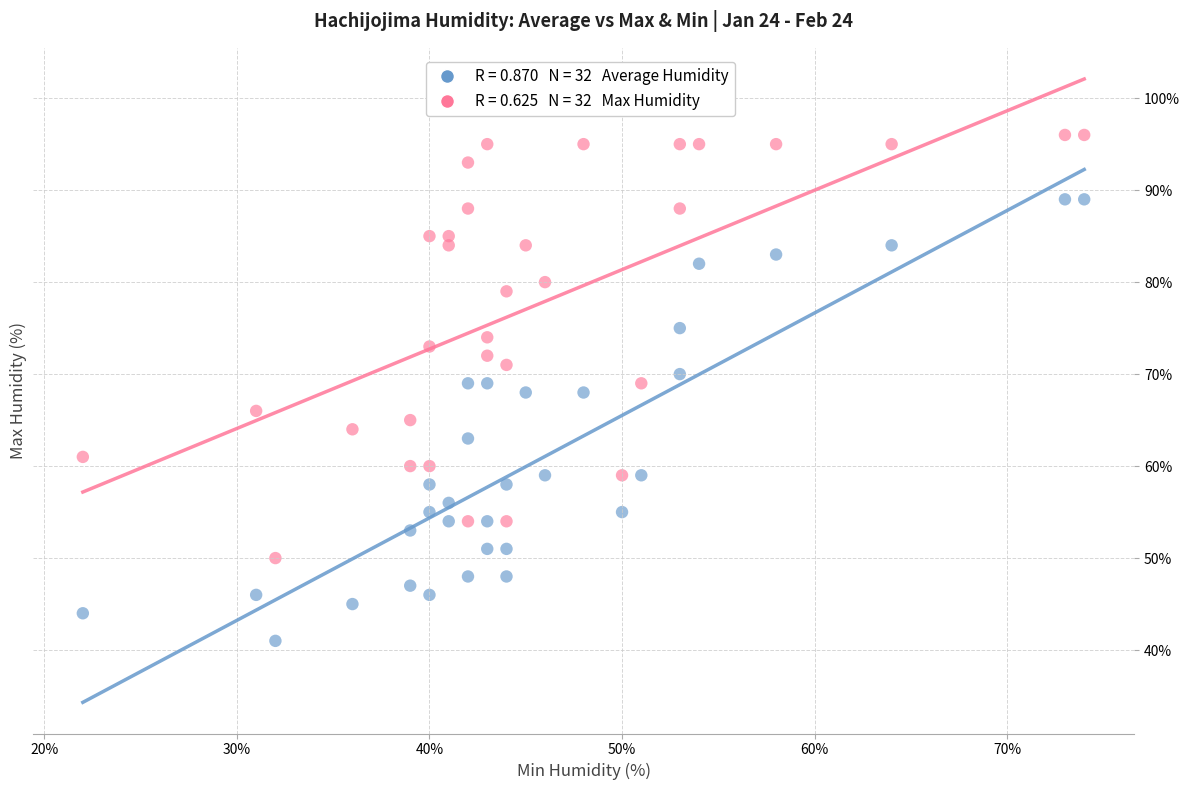

Across all data points, what is the range of X values (max minus min)?

52